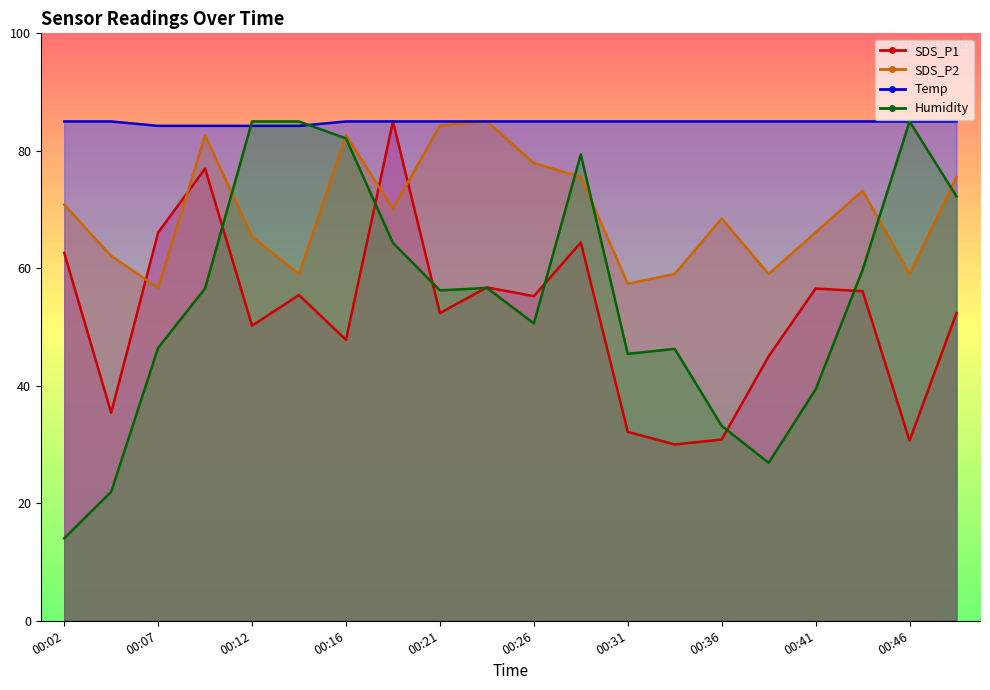

Read the SDS_P1 value at 00:26.

55.3